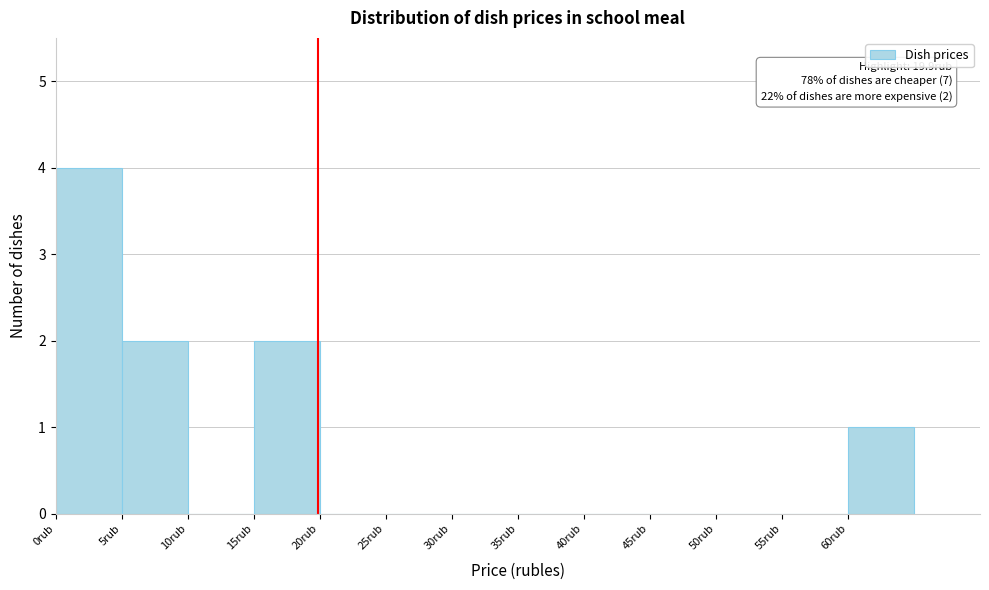

Over which range of the x-axis is the bar tallest?

0 to 5